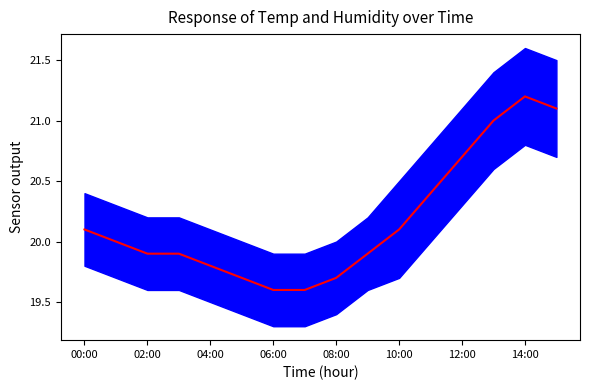

Does the chart display data point markers on the line(s)?

No